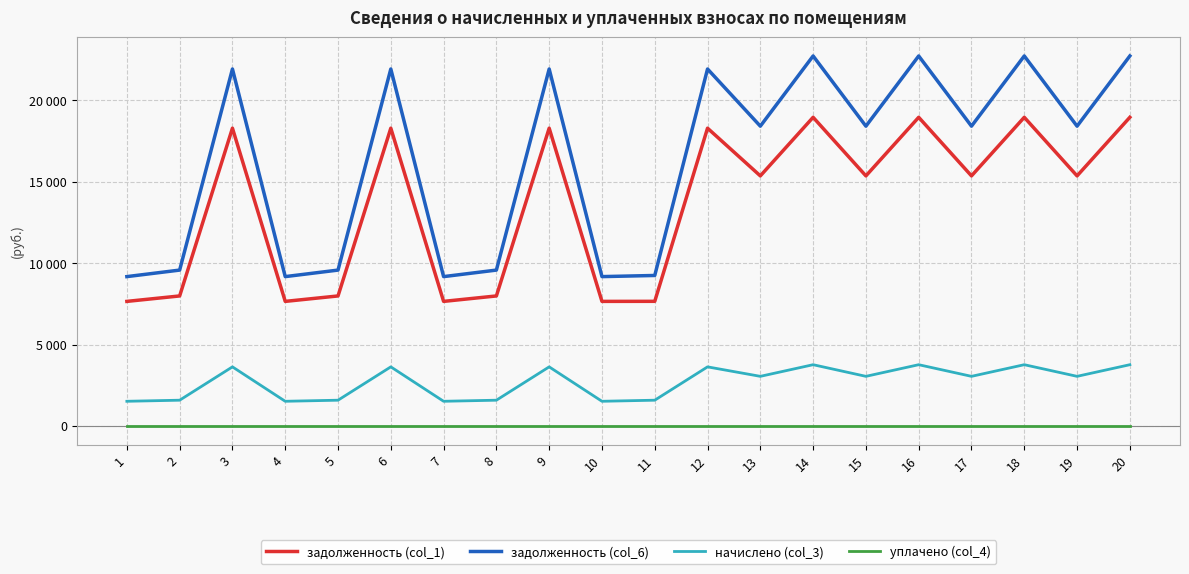

What is the sum of the начислено (col_3) values at 9 and 18?

7399.4